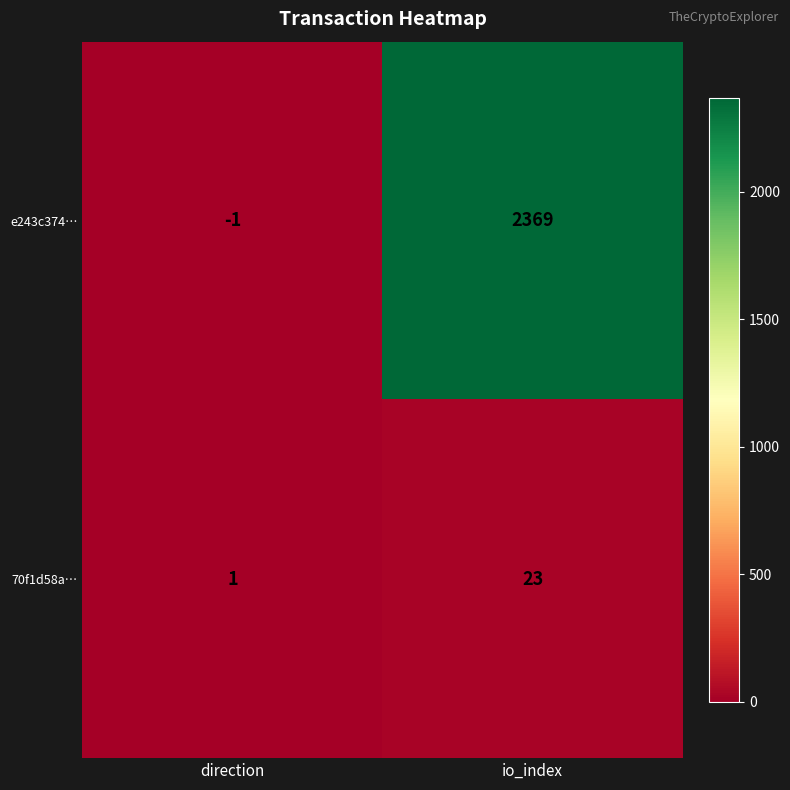

Reading left to right, extract all data points from this chart.

e243c374…: -1	2369
70f1d58a…: 1	23